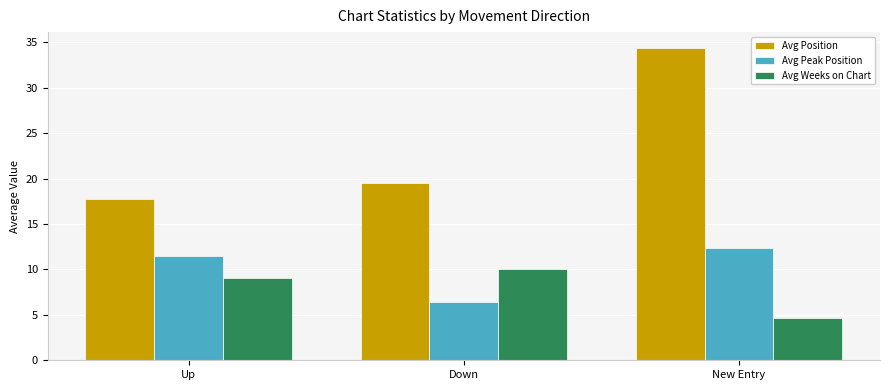

What is the label of the 1st bar from the left?

Up